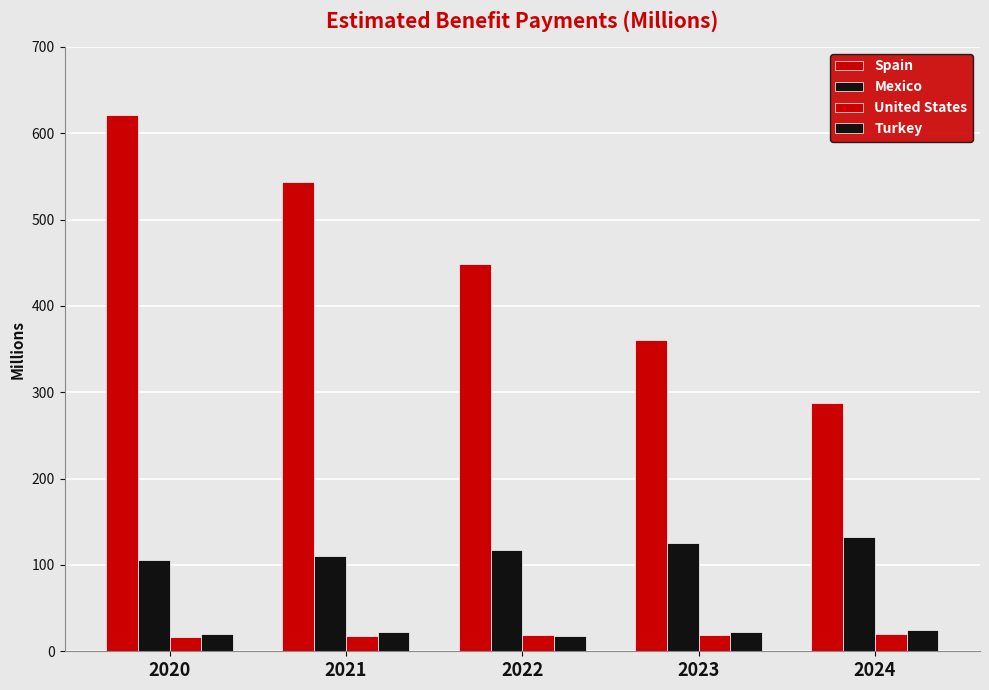

At 2020, list the series in order from largest to smallest.

Spain, Mexico, Turkey, United States